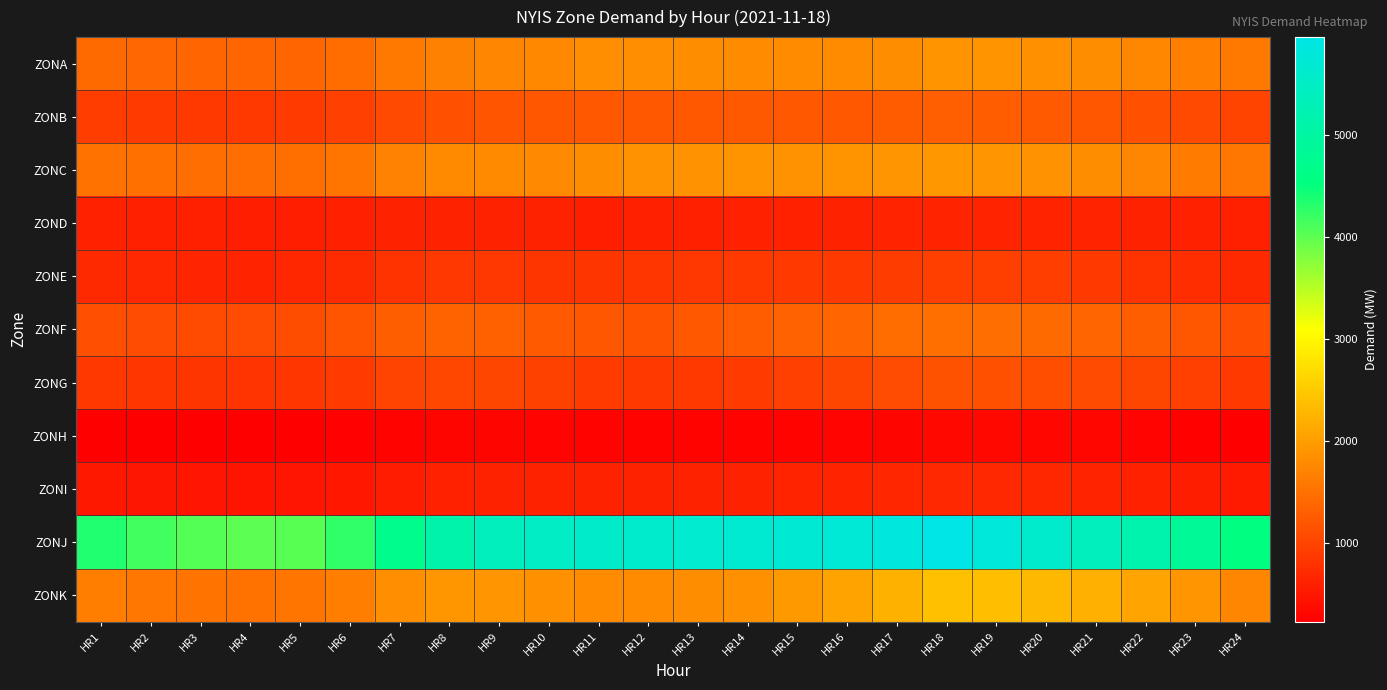

What is the greatest value displayed?

5960